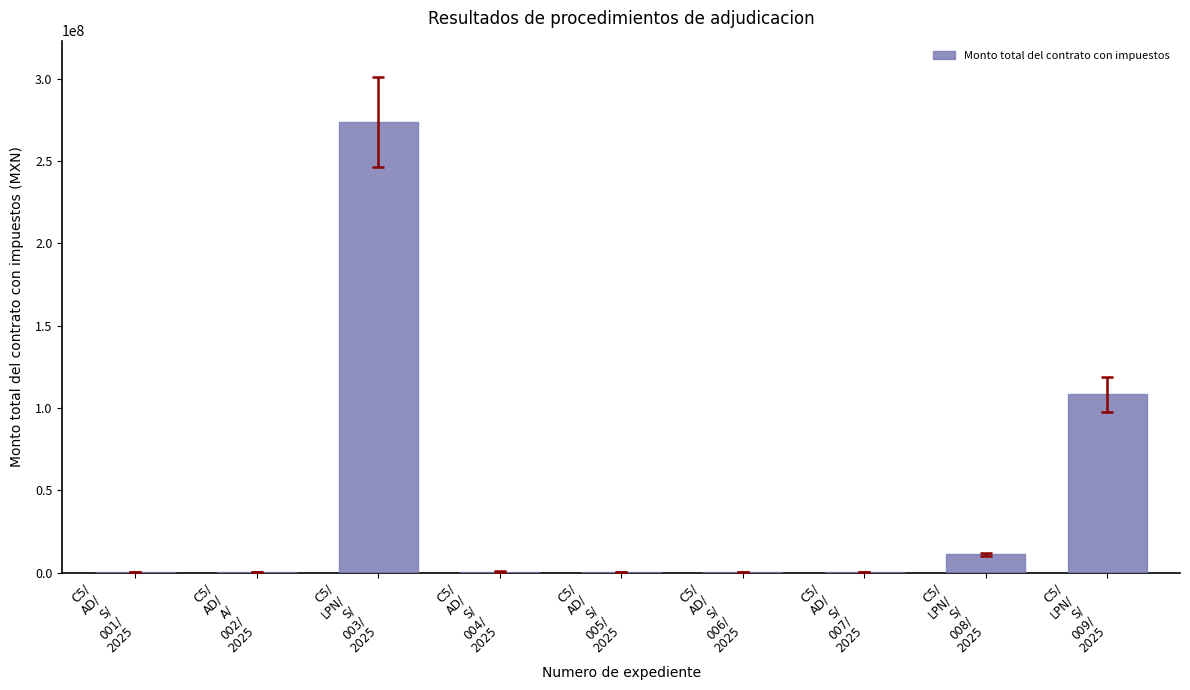

The value at C5/
AD/
S/
005/
2025 is 222639.3. True or false?

True